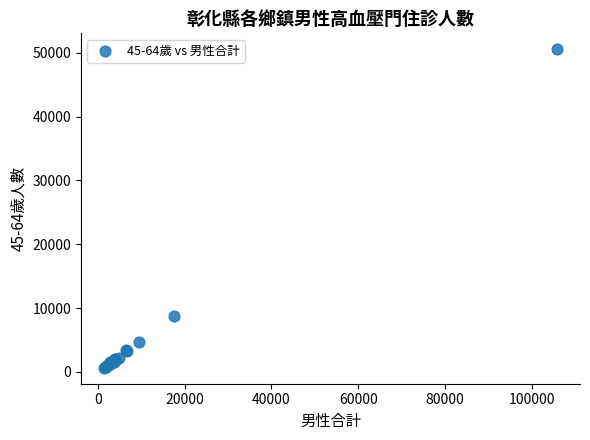

What Y value in the scatter plot is closest to 25597?

8744